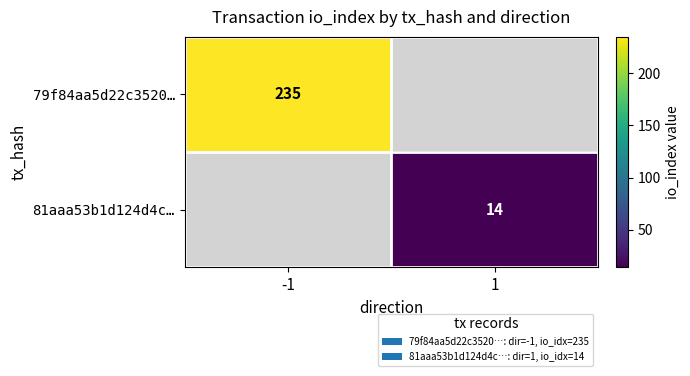

Is the value of 81aaa53b1d124d4c… at 1 greater than the value of 79f84aa5d22c3520… at -1?

No